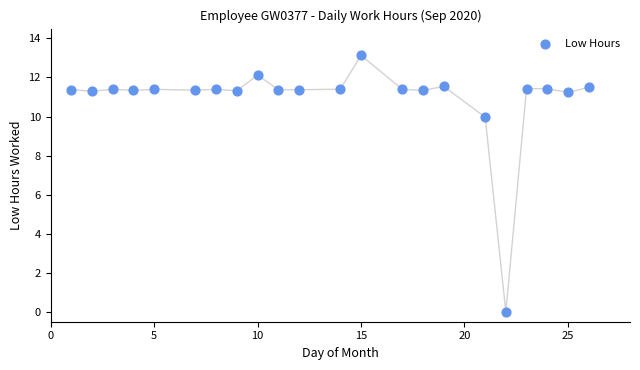

What Y value in the scatter plot is closest to 6?

10.0